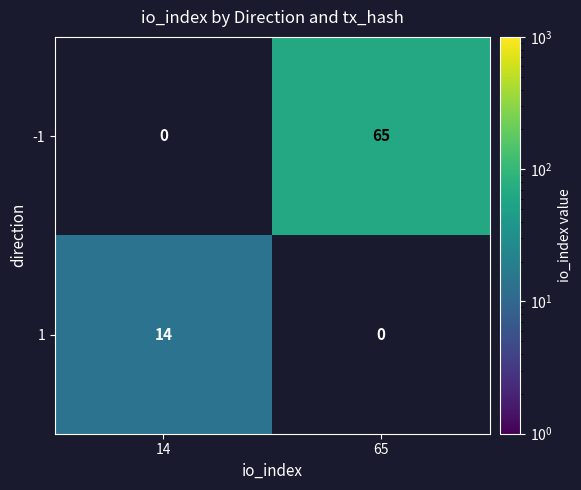

What is the sum of the 1 values at 14 and 65?

14